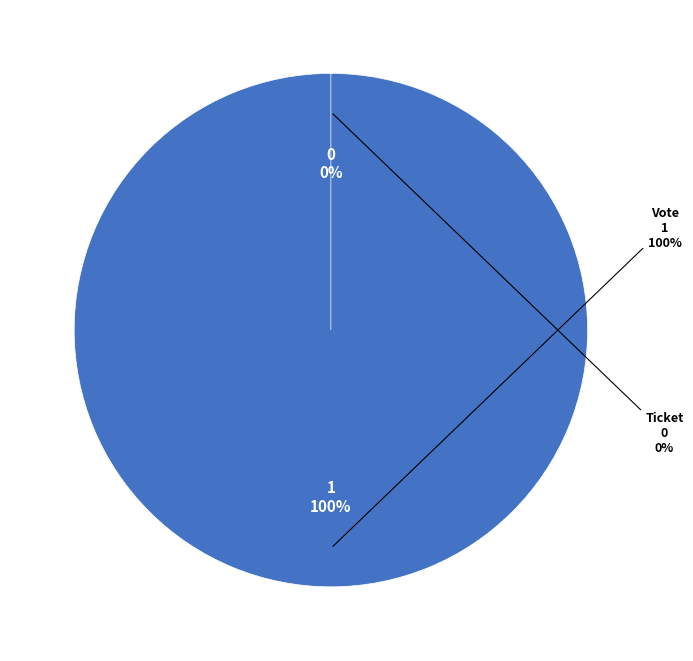

Is Ticket the majority of the pie?

No